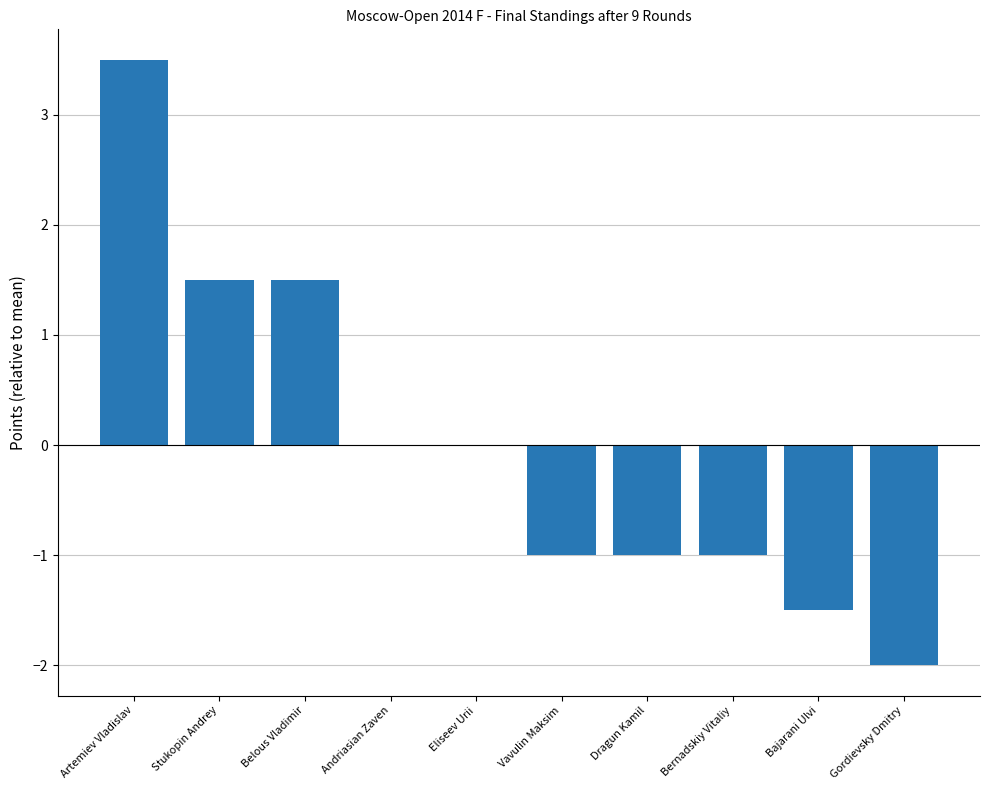

Which category has the highest value across all series?

Artemiev Vladislav